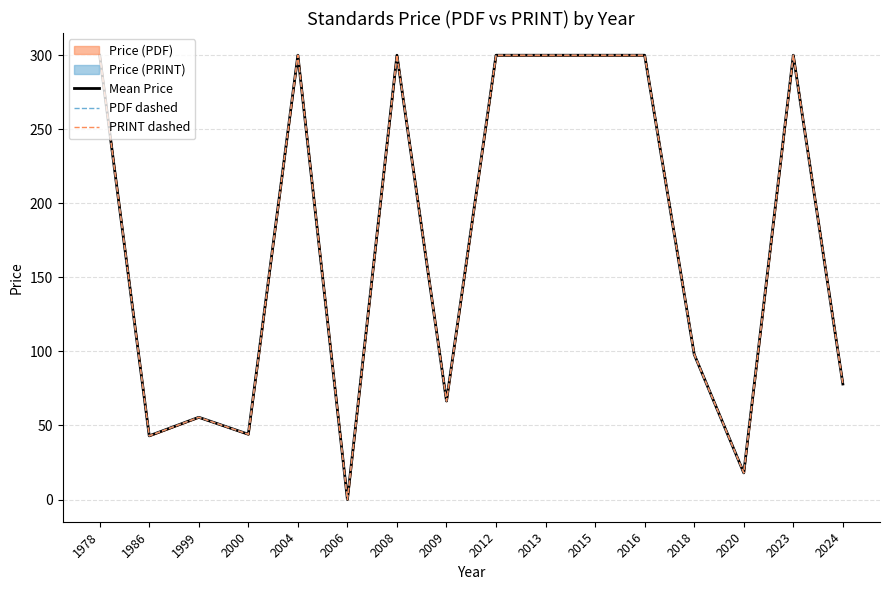

How many positive values does the Mean Price series have?

15